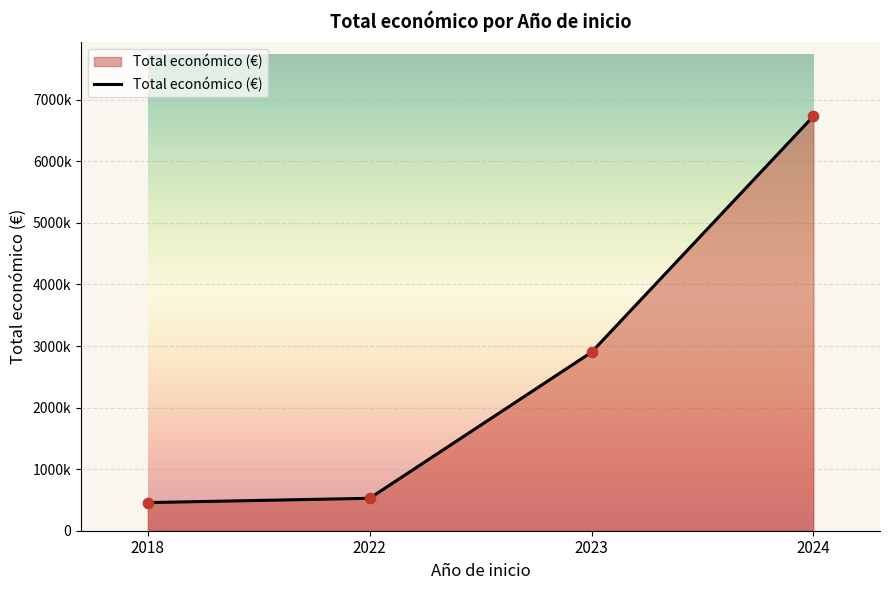

What is the change in value from 2018 to 2024?

+6275935